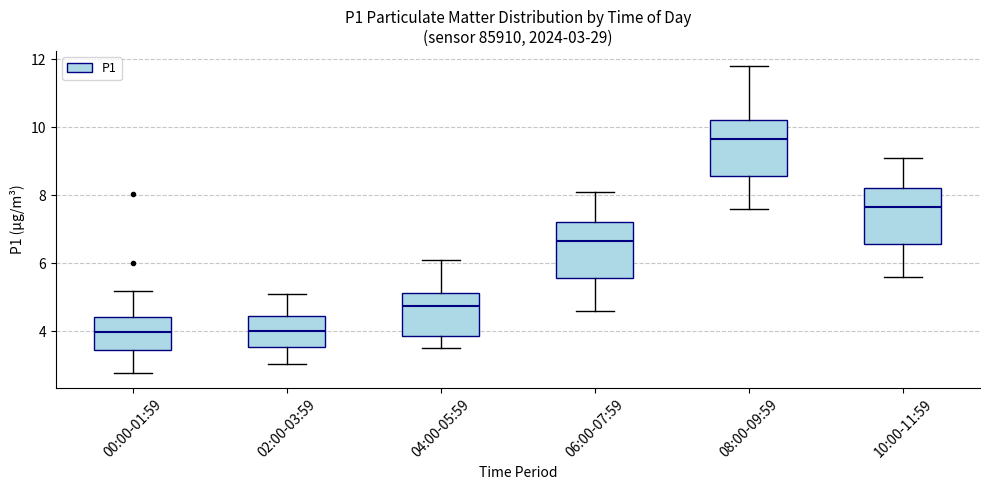

Which box's median line is the highest?

08:00-09:59